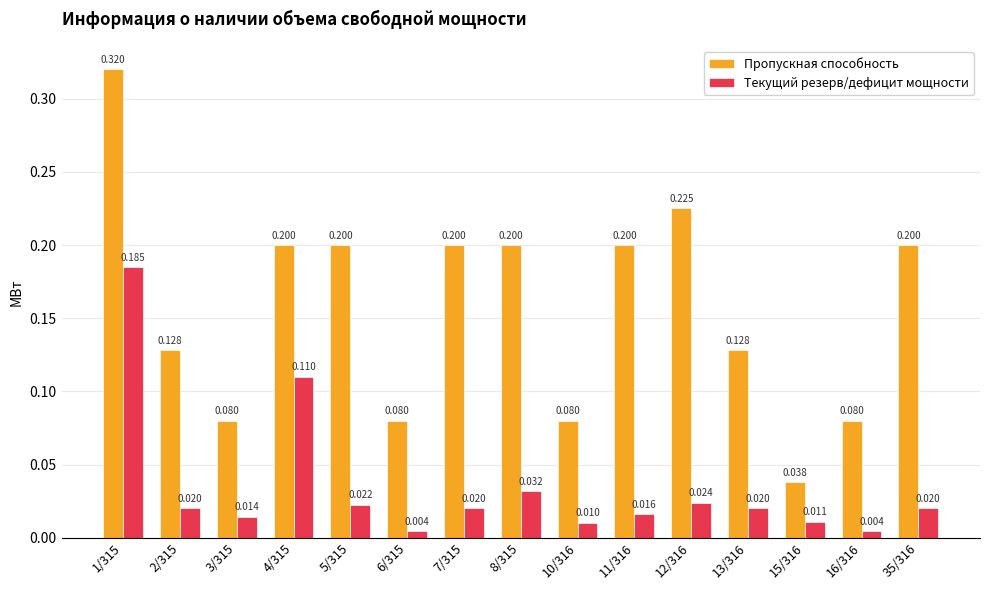

Rank the series by their maximum value, from highest to lowest.

Пропускная способность, Текущий резерв/дефицит мощности